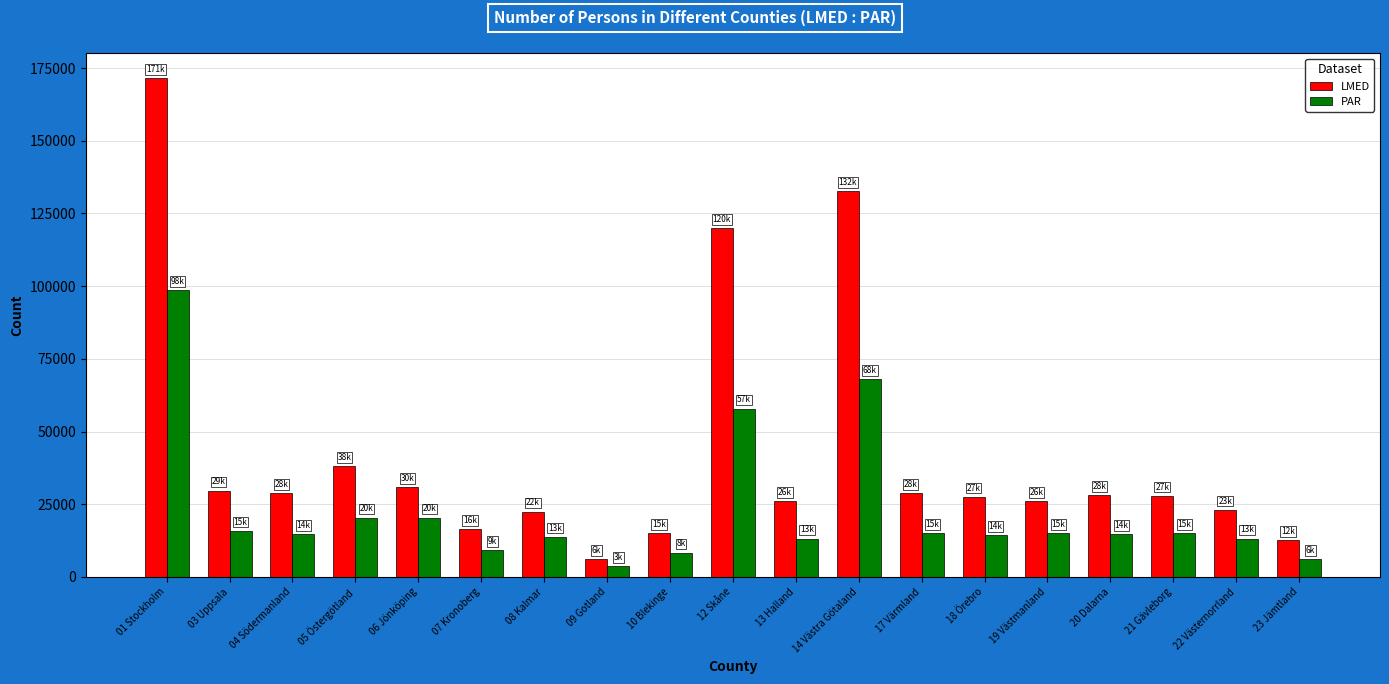

What is the value of the LMED bar at the 19th from the left?

12600